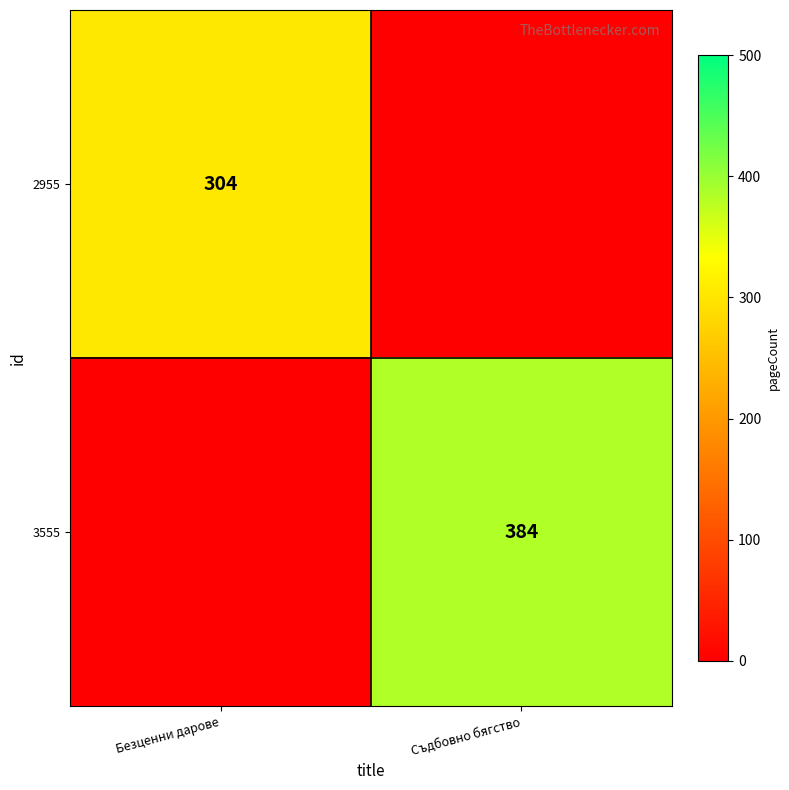

Is the value of 2955 at Безценни дарове greater than the value of 3555 at Съдбовно бягство?

No